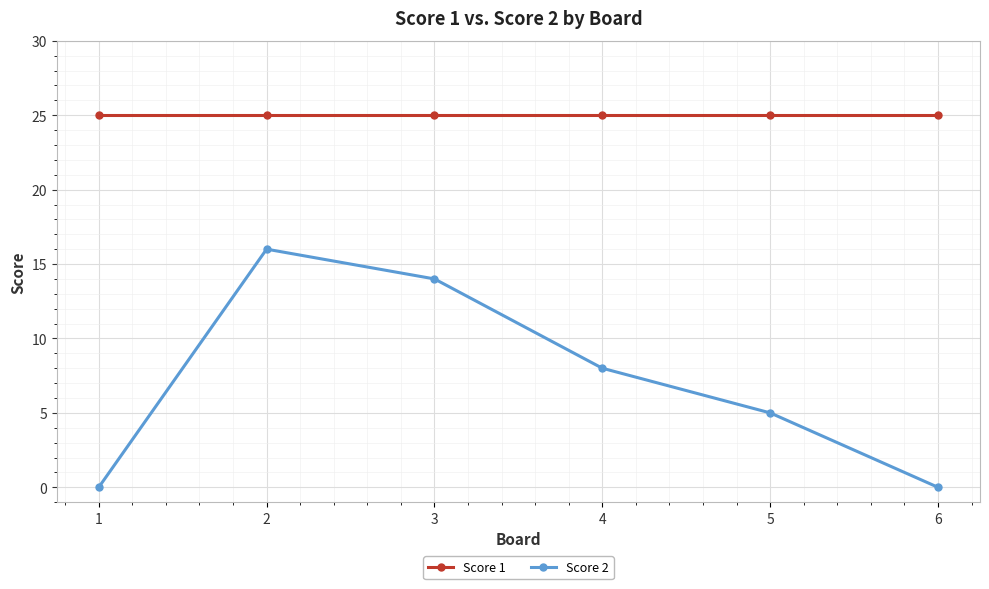

What is the difference between the Score 2 values at 3 and 5?

9